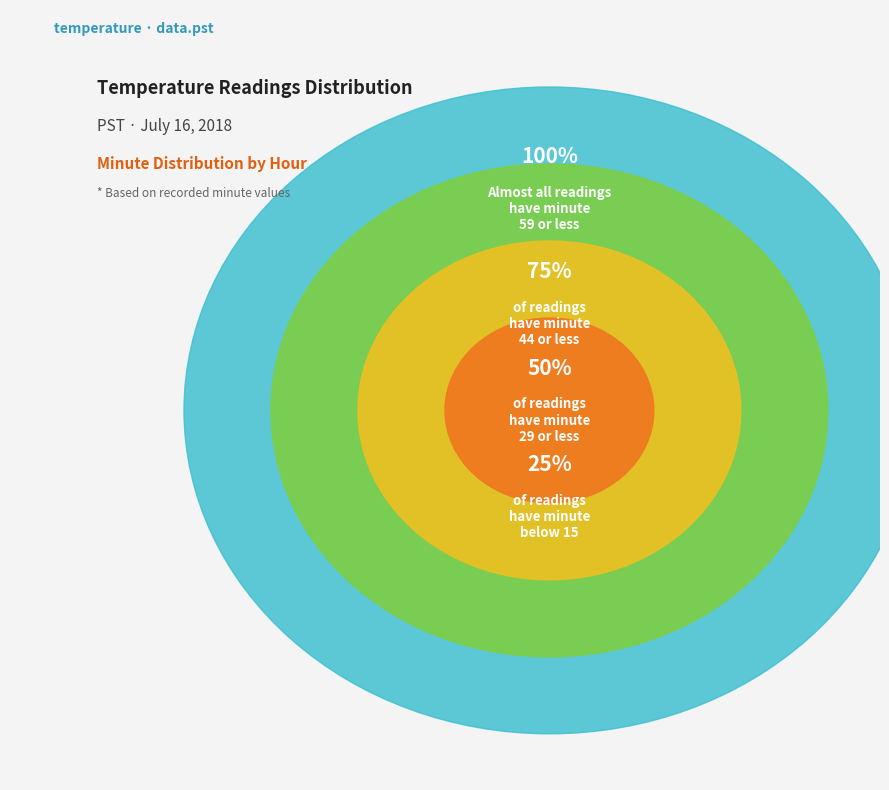

True or false: Hour 8 accounts for 3% of the total.

False